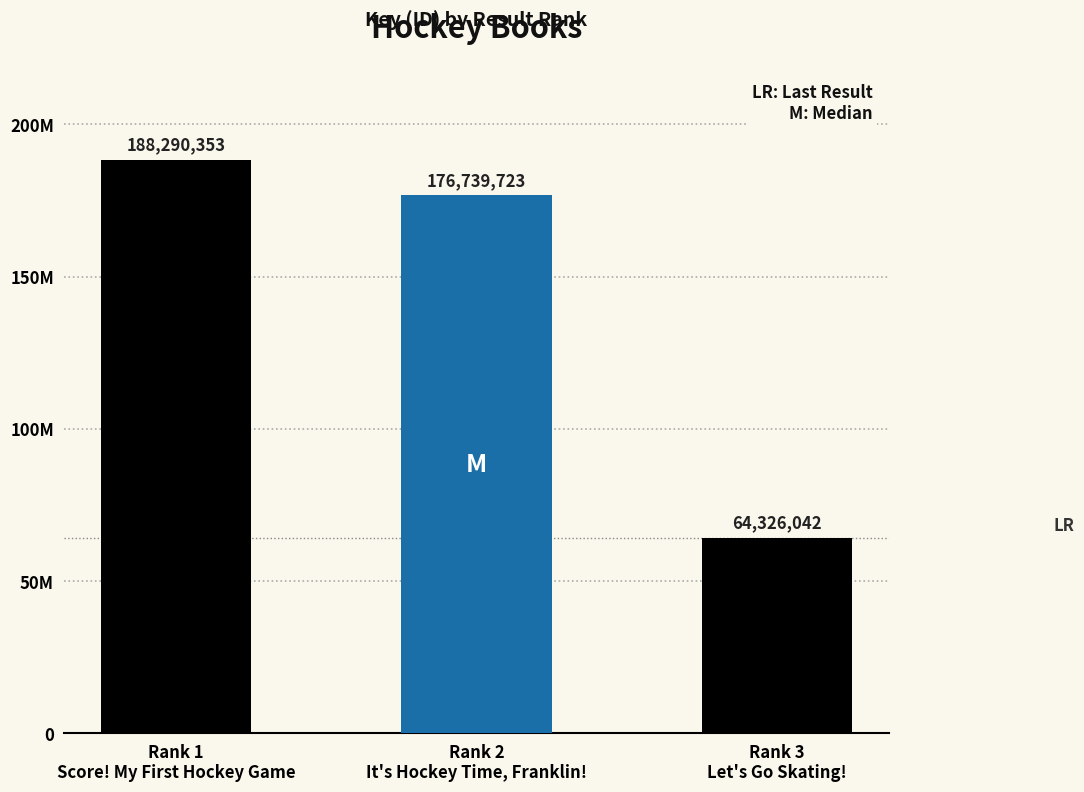

What is the label of the 1st bar from the left?

Rank 1
Score! My First Hockey Game